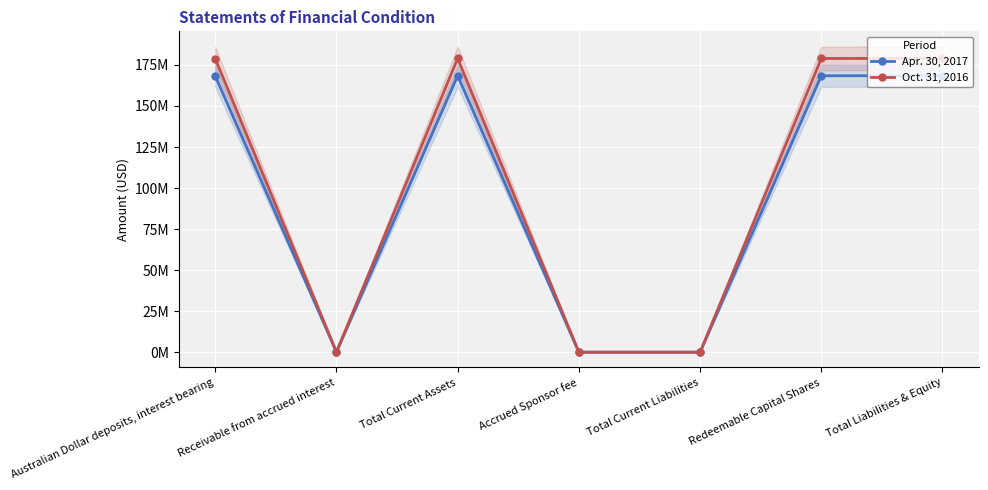

True or false: Oct. 31, 2016 has more than 2 points higher than both neighbors.

False